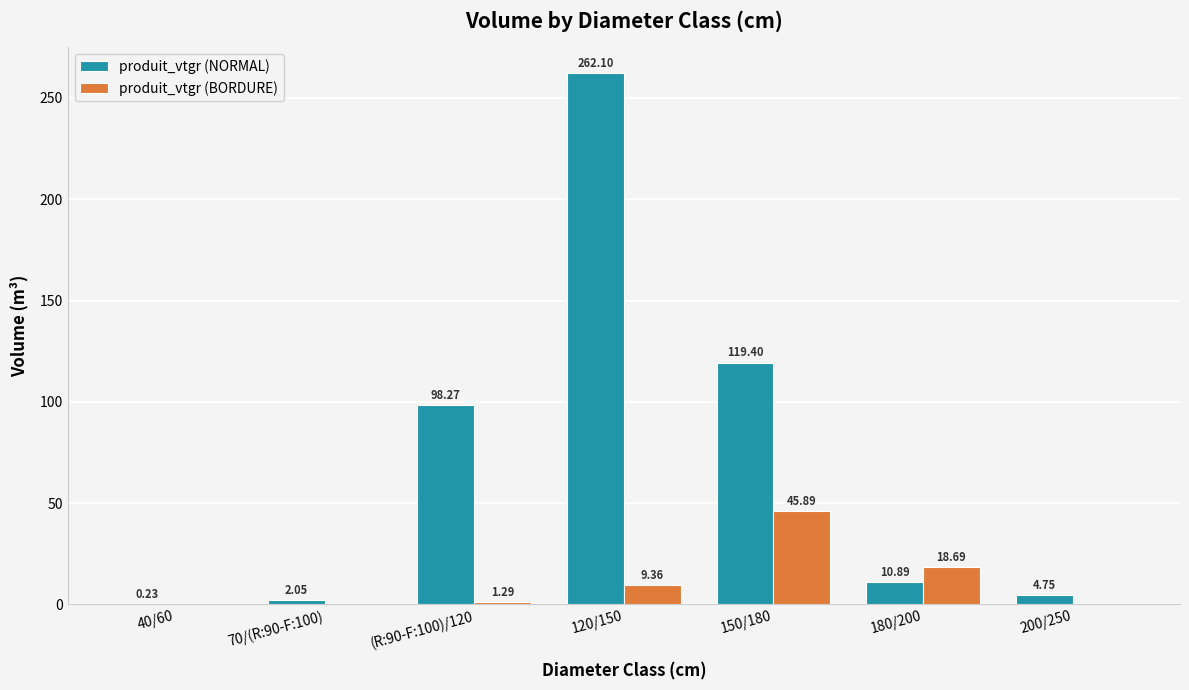

What is the average value of the produit_vtgr (NORMAL) series?

71.1